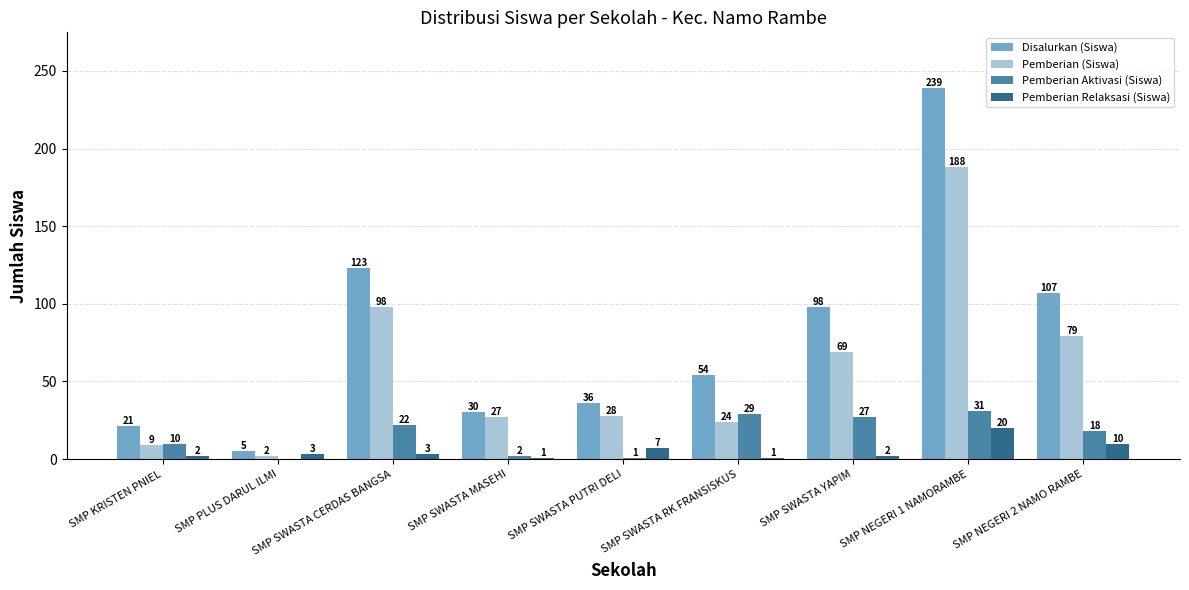

Which series has the largest range (max minus min)?

Disalurkan (Siswa)